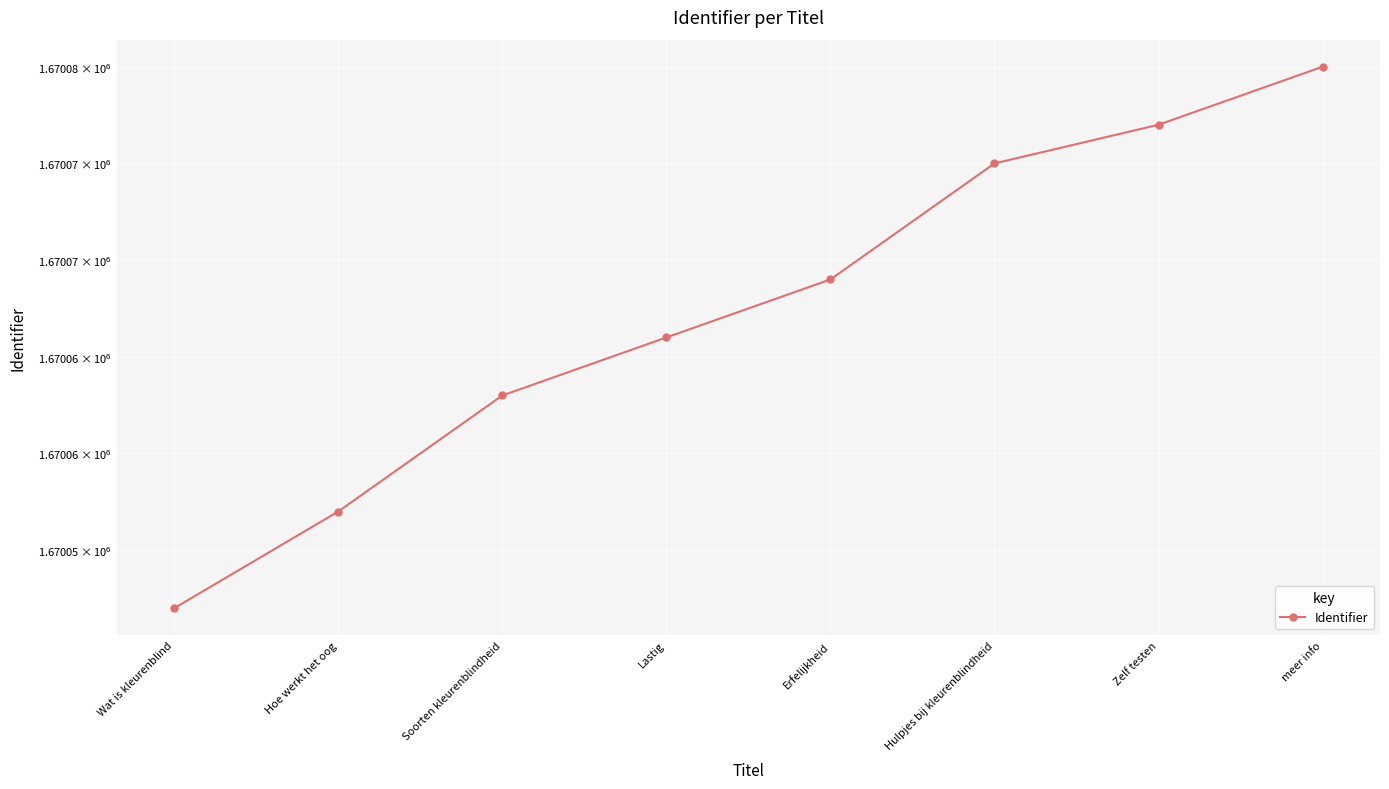

The chart shows a value of 798935 at Zelf testen. True or false?

False